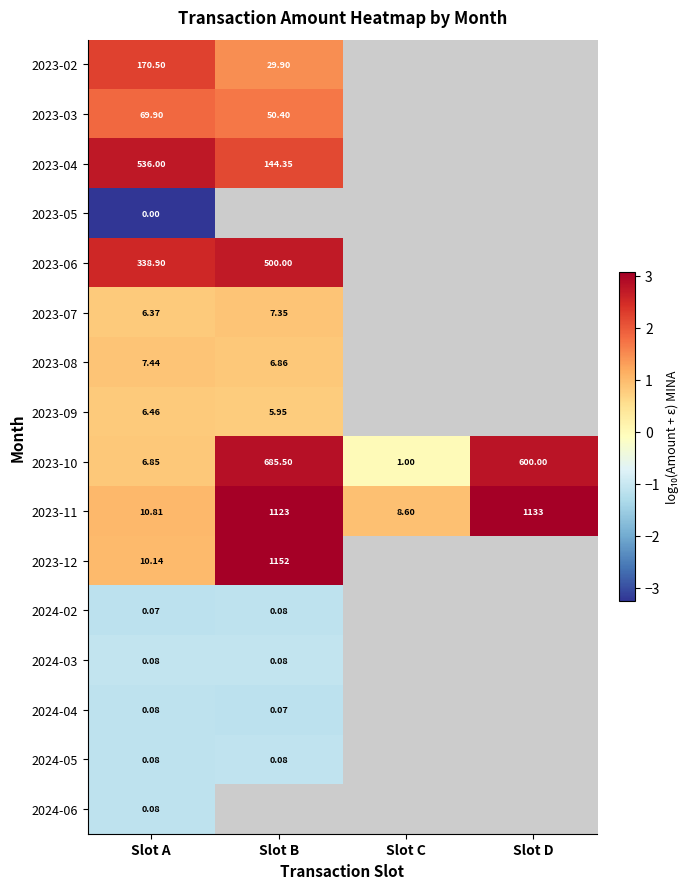

List the labels in order of 2023-11 value, largest first.

Slot D, Slot B, Slot A, Slot C